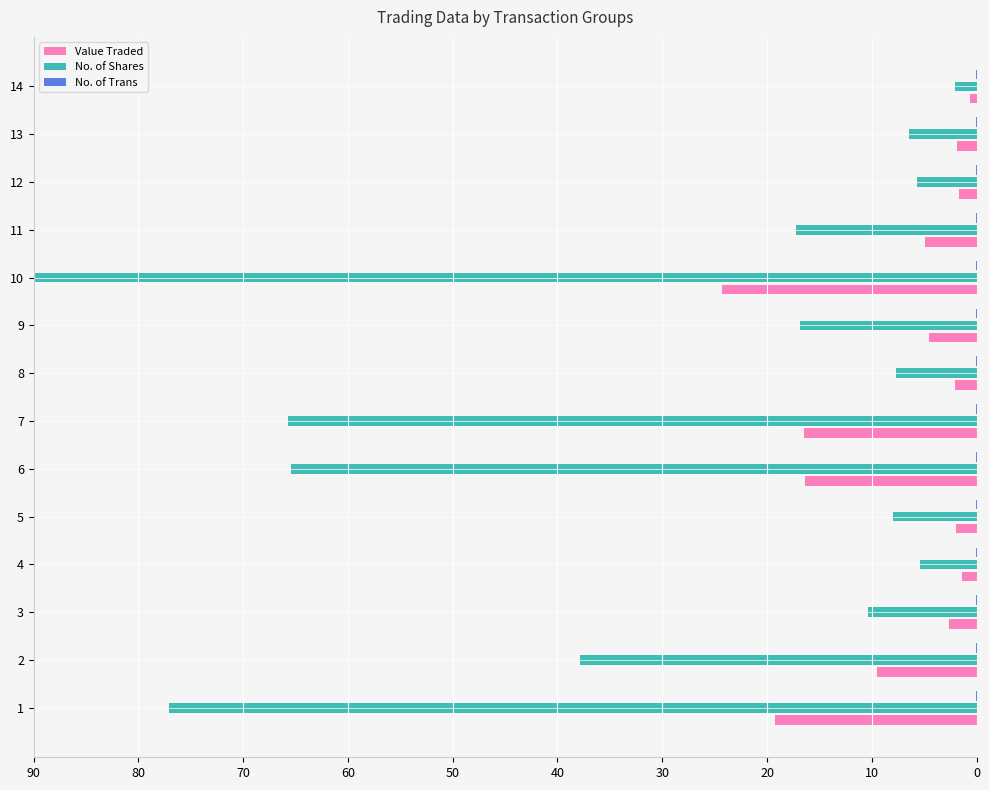

Is it true that No. of Shares equals 7.7 at 8?

True